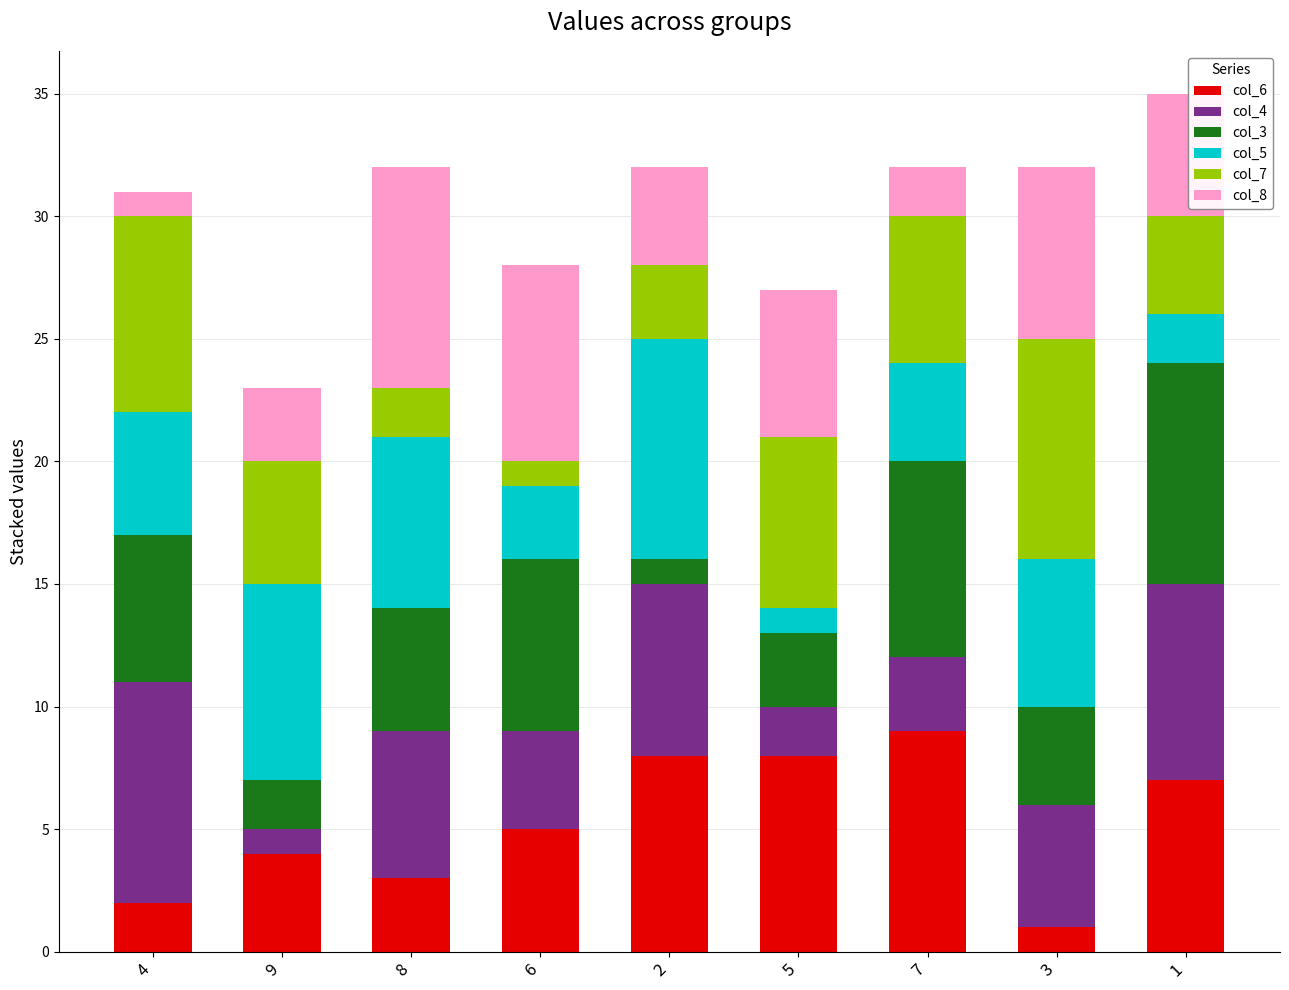

Is it true that col_6 equals 2 at 4?

True